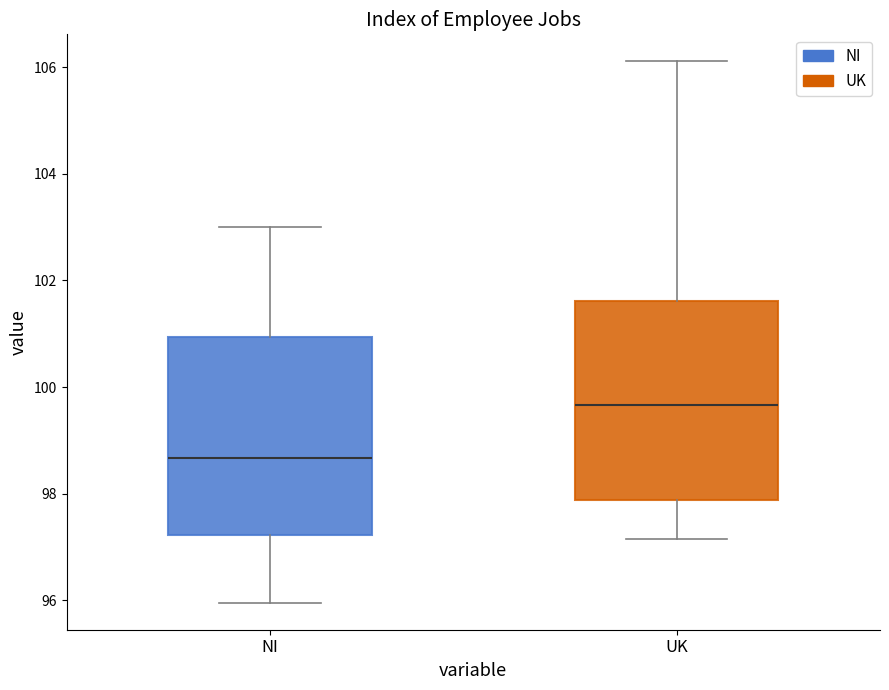

Reading left to right, read every box against the y-axis: the position of its median line, the range the box covers, and the ends of its whiskers. The values are not printed on the chart, so give them approximately, as read against the axis.

NI: median 98.6, box 97.2 to 101.0, whiskers 96.0 to 103.0
UK: median 99.6, box 97.8 to 101.6, whiskers 97.2 to 106.2